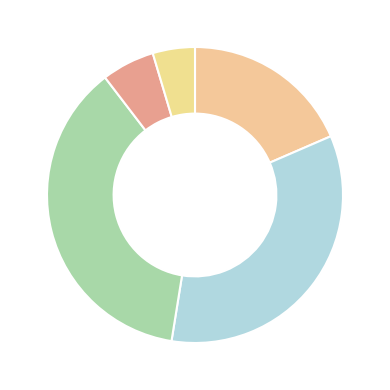

How many segments does this pie chart have?

5